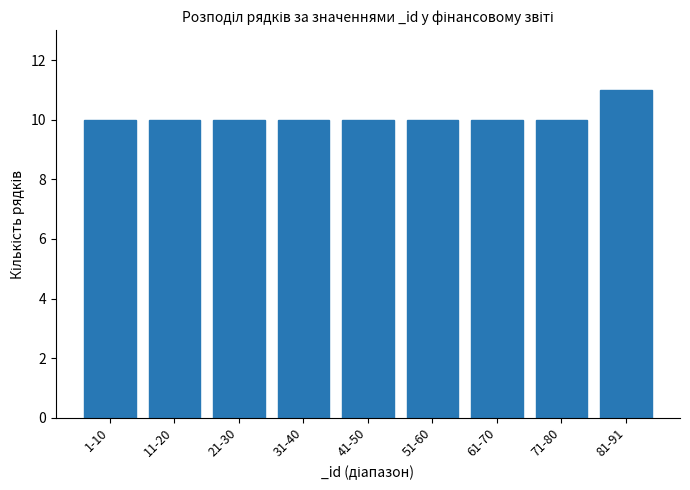

Reading right to left, what are all the values shown in this chart?

11	10	10	10	10	10	10	10	10